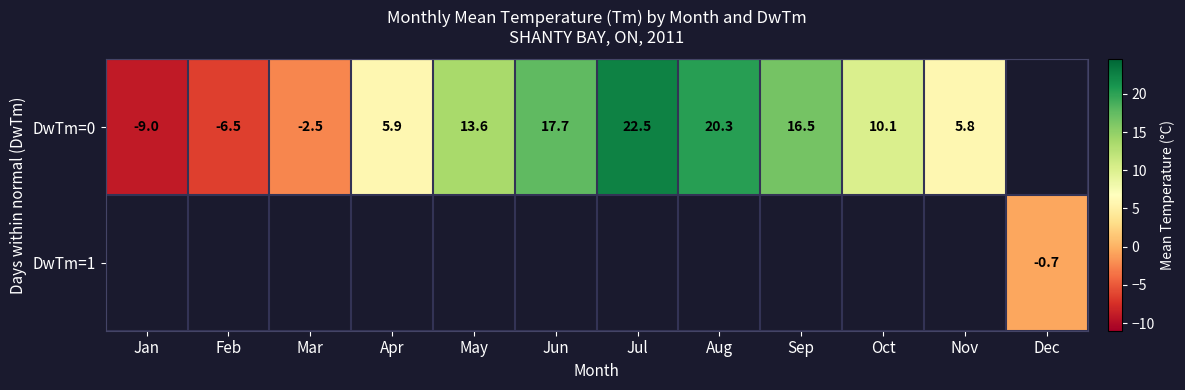

The DwTm=0 series shows -6.5 at Feb. True or false?

True